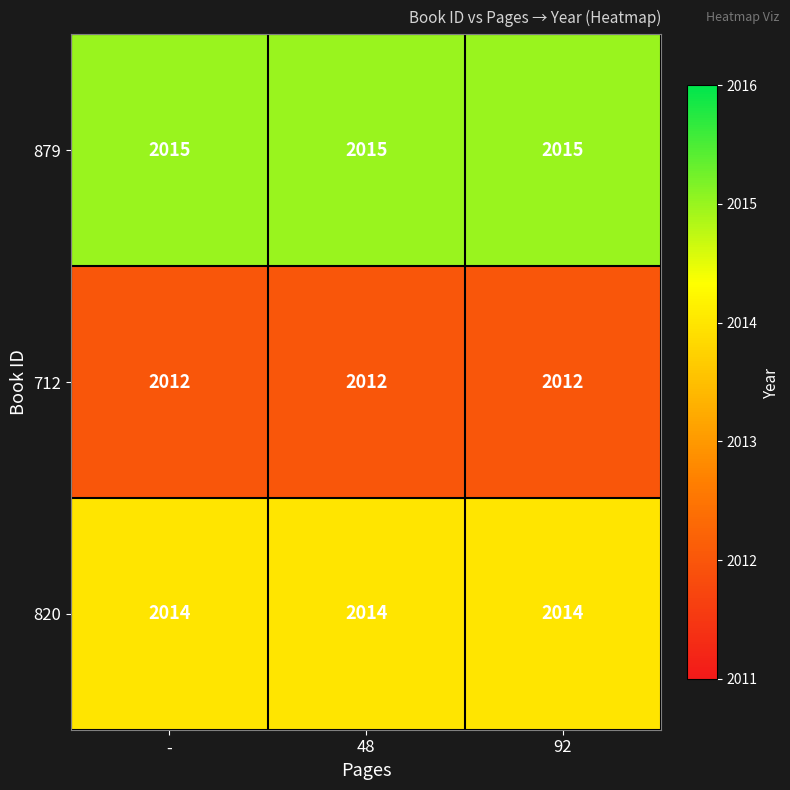

Rank the series by their maximum value, from lowest to highest.

712, 820, 879